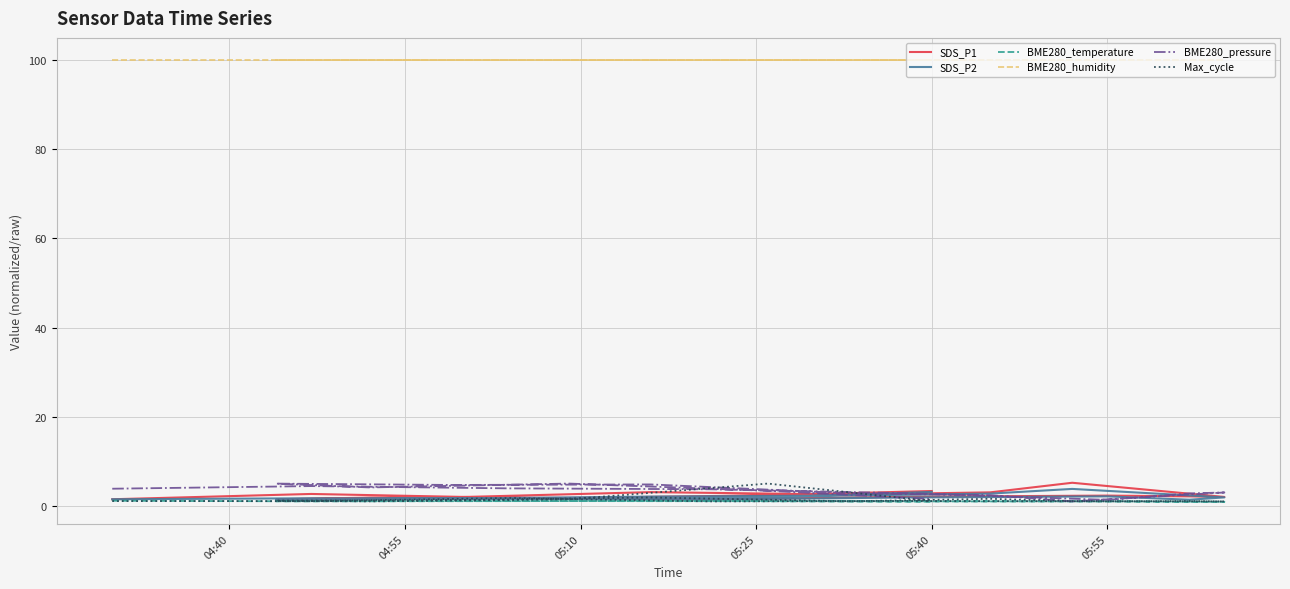

What is the total value across all series at 04:55?

110.9